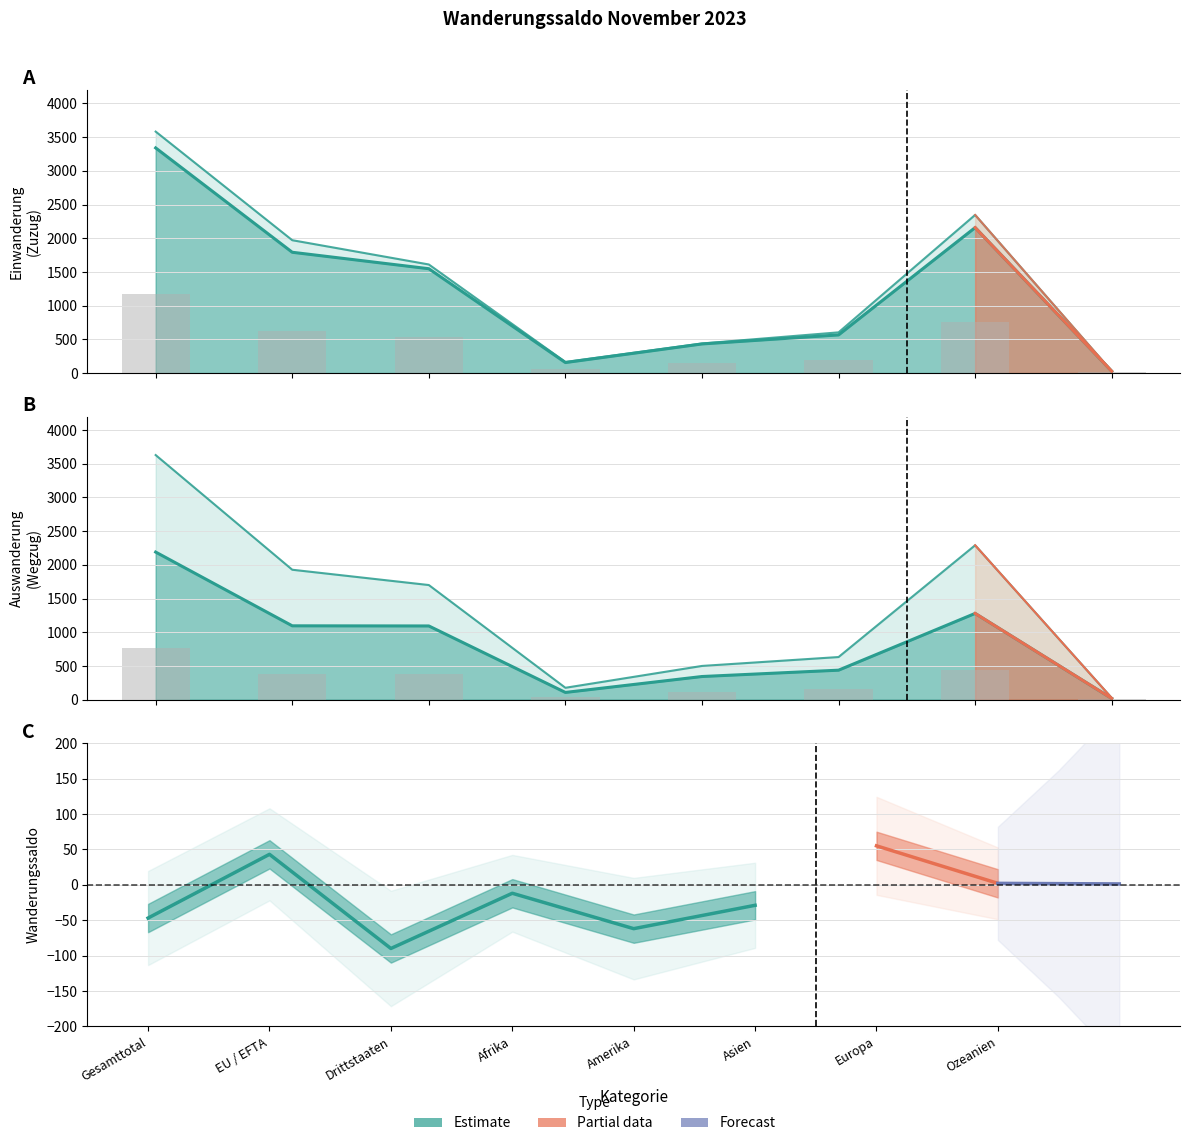

The value of Total Einwanderung at Ozeanien is 28.0. True or false?

True